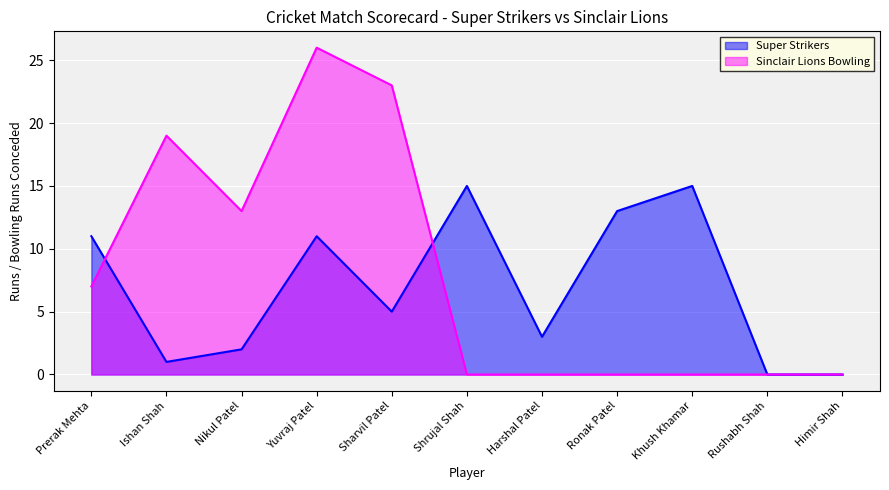

At Khush Khamar, list the series in order from largest to smallest.

Super Strikers, Sinclair Lions Bowling